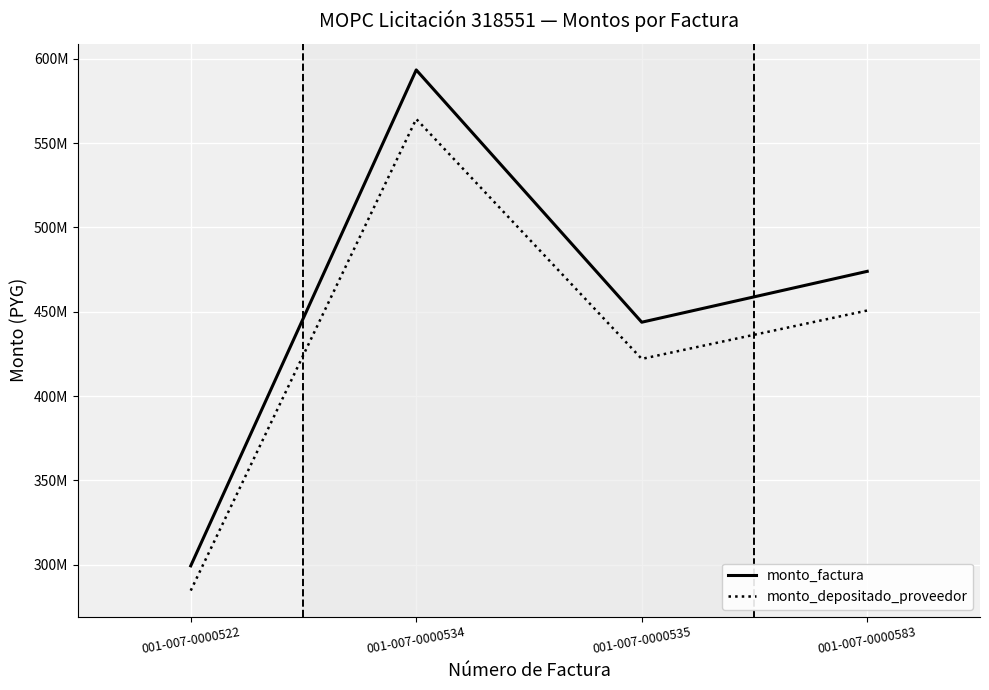

What are all the series names shown in the legend?

monto_factura, monto_depositado_proveedor